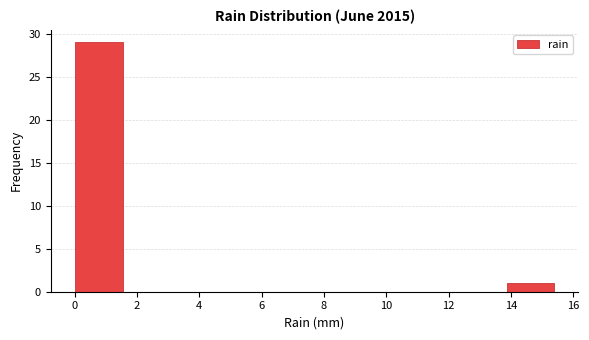

How tall is the bar that spans 13.86 to 15.40 on the x-axis? Neither the bar edges nor the heights are printed on the chart, so give them approximately, as read against the axes.

1